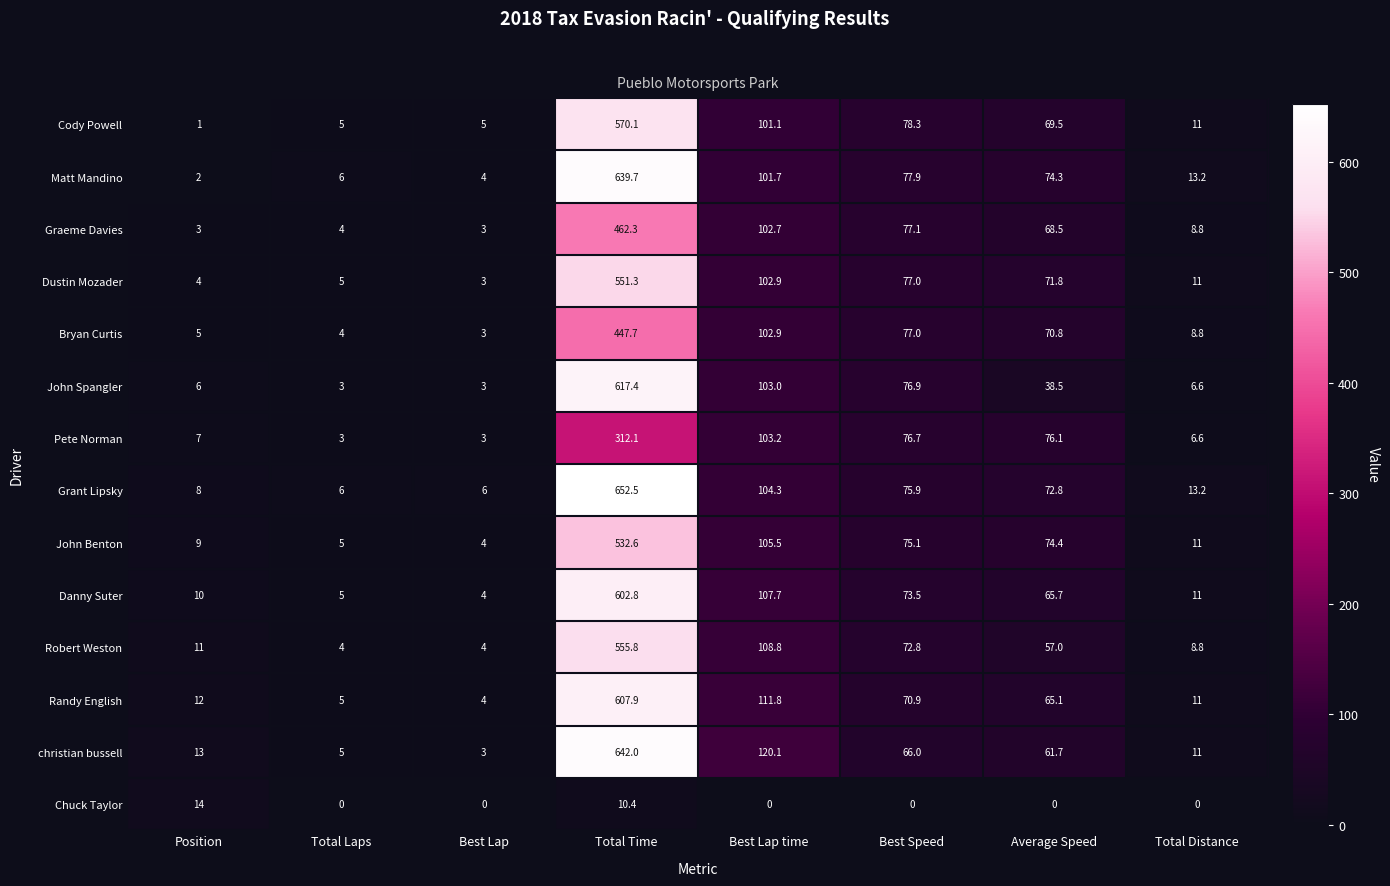

At how many categories does at least one series exceed 303?

1